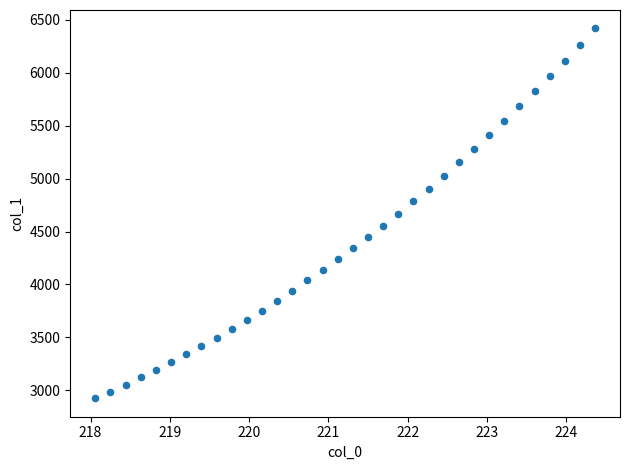

What is the range of Y values (max minus min)?

3491.5